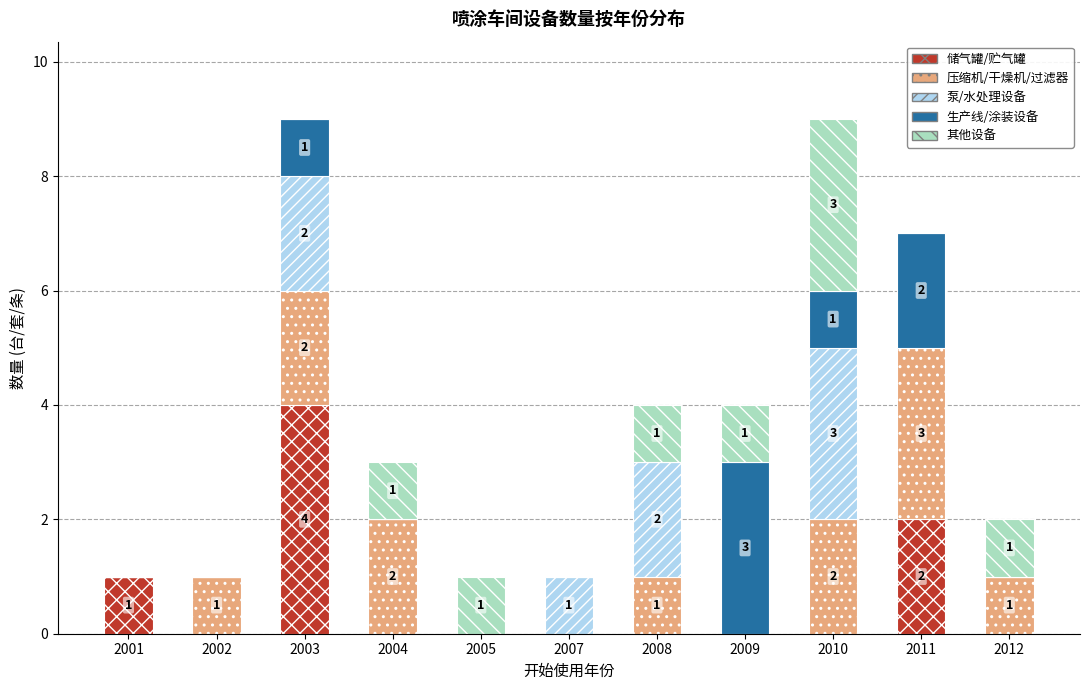

Which category has the highest value in the 储气罐/贮气罐 series?

2003